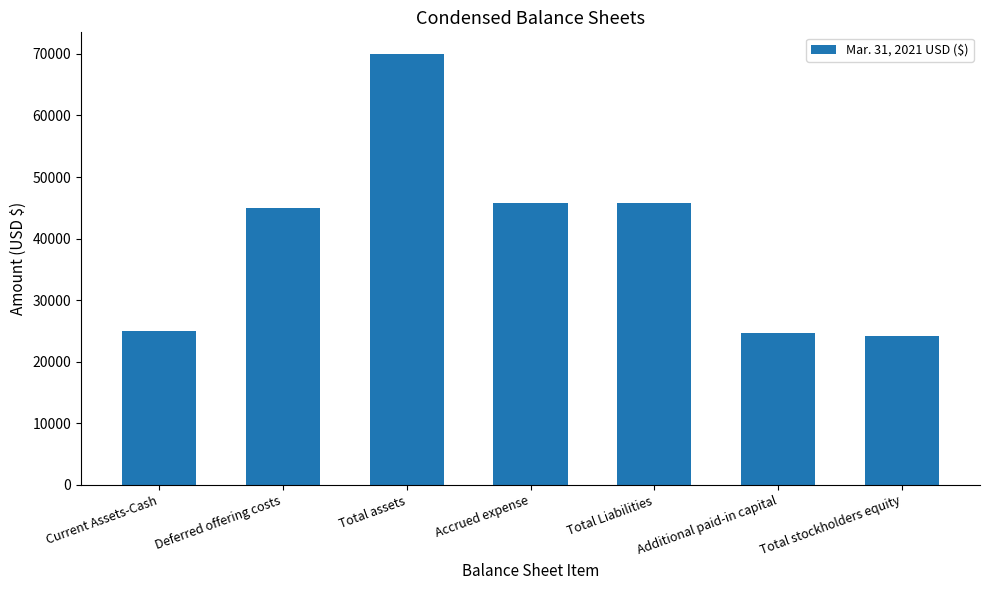

What is the difference between the values at Additional paid-in capital and Deferred offering costs?

20288